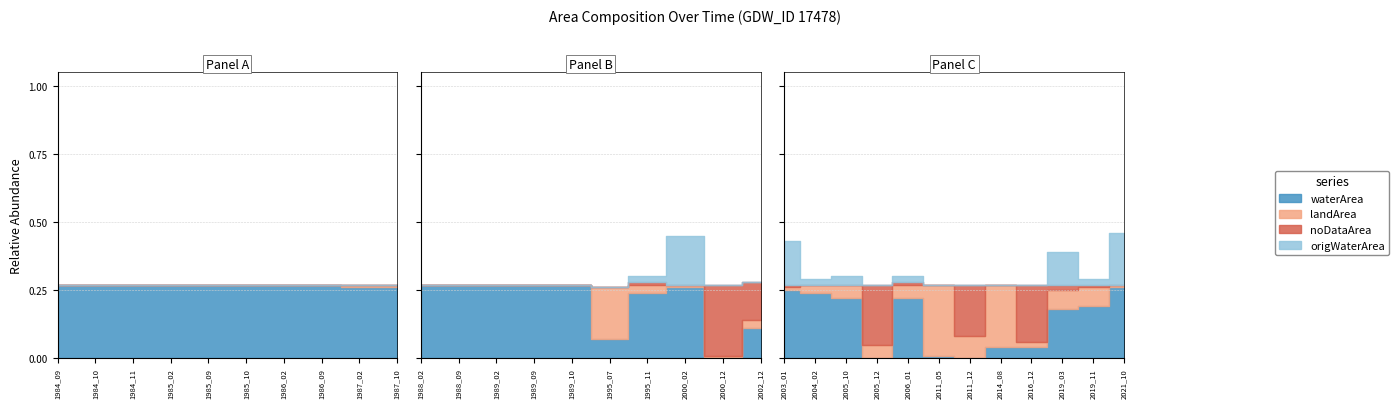

How many times do waterArea and landArea cross each other?

8